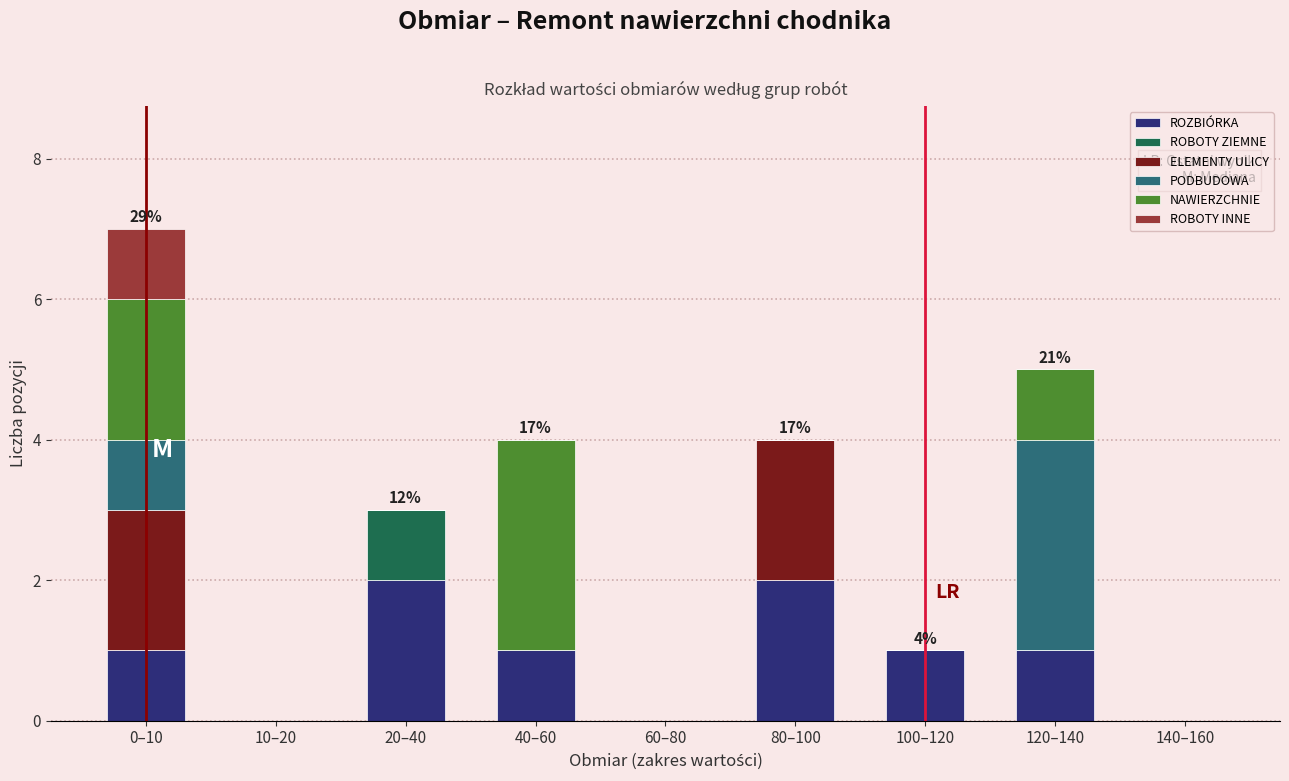

What is the total value across all series at 20–40?

3